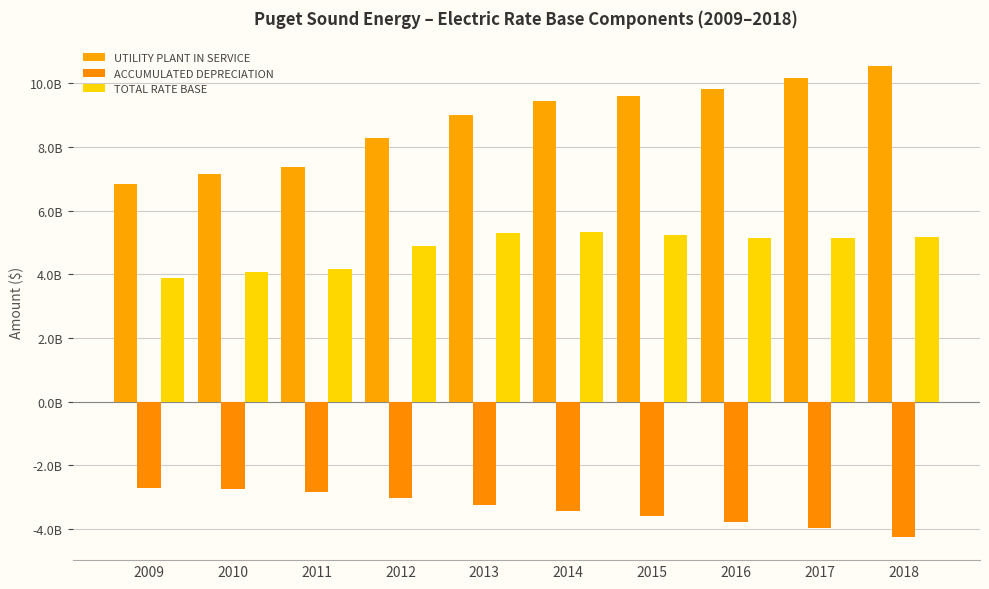

Where is TOTAL RATE BASE nearest to the value 4?

2010